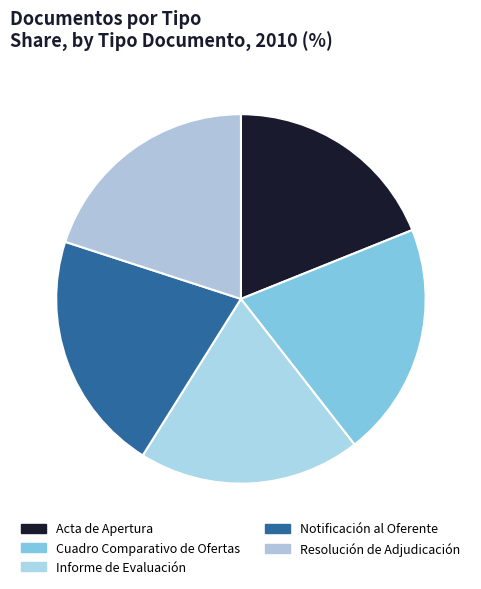

Is it true that Resolución de Adjudicación is 20% of the pie?

True